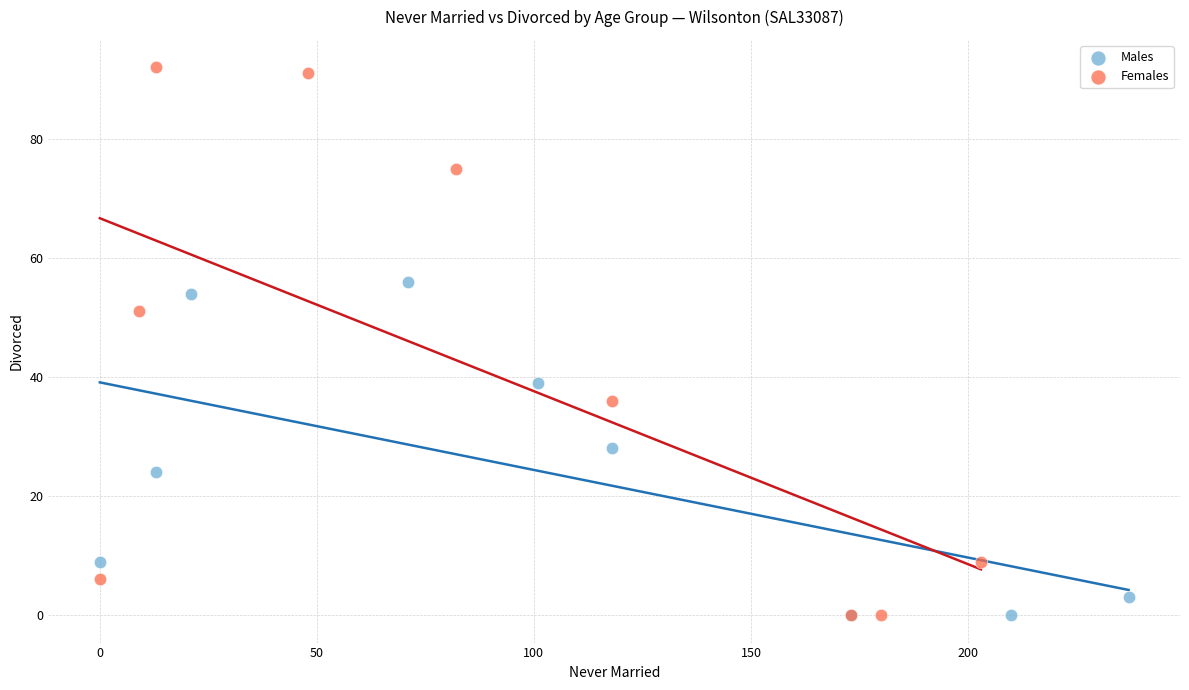

Which series has the largest Y range (max minus min)?

Females